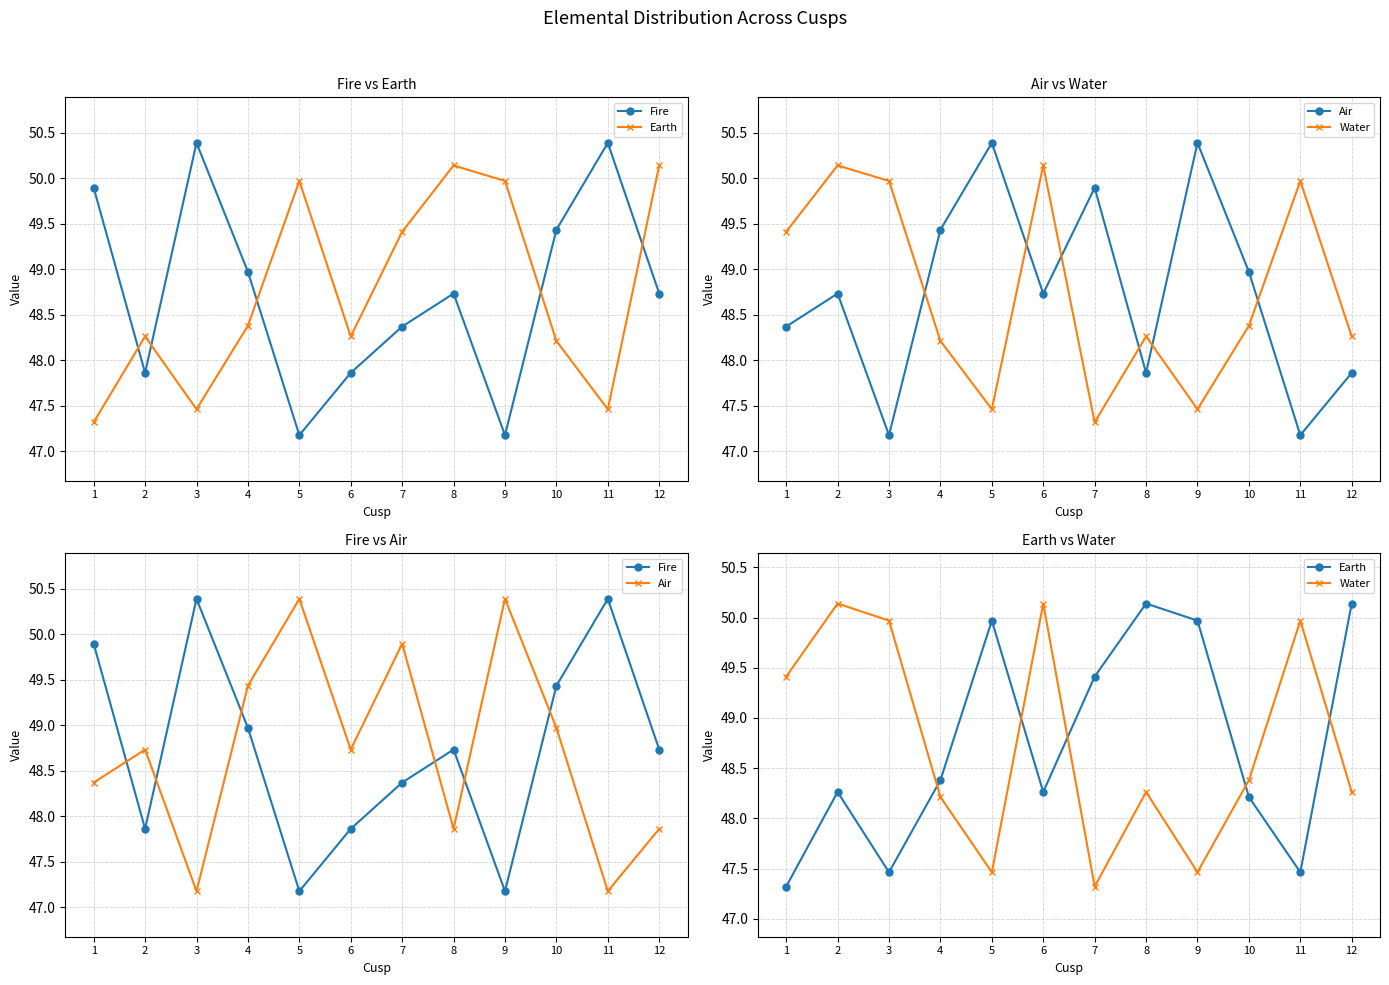

What is the value of the Earth point at the 11th from the left?

47.5